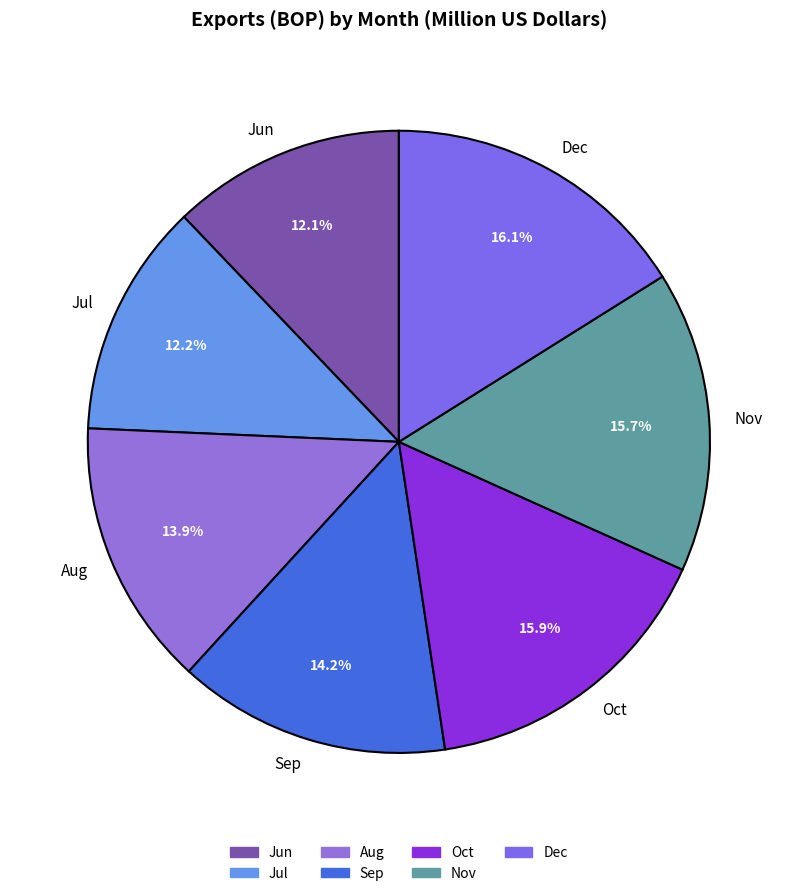

To the nearest percent, what percentage of the pie is Dec?

16%